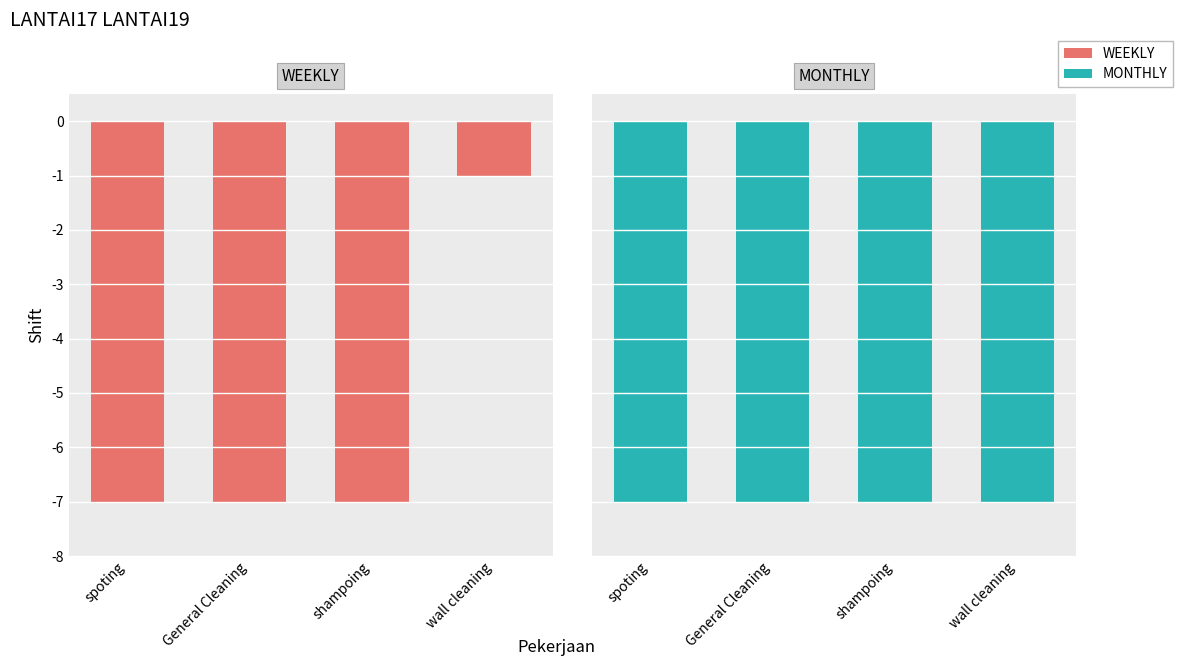

List the series in order of their overall mean, lowest first.

MONTHLY, WEEKLY